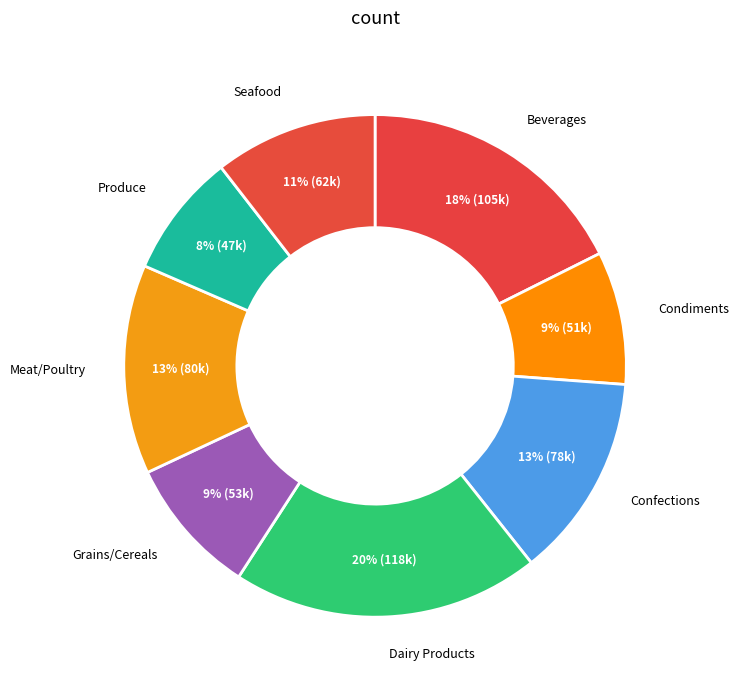

Which slice is the smallest?

Produce